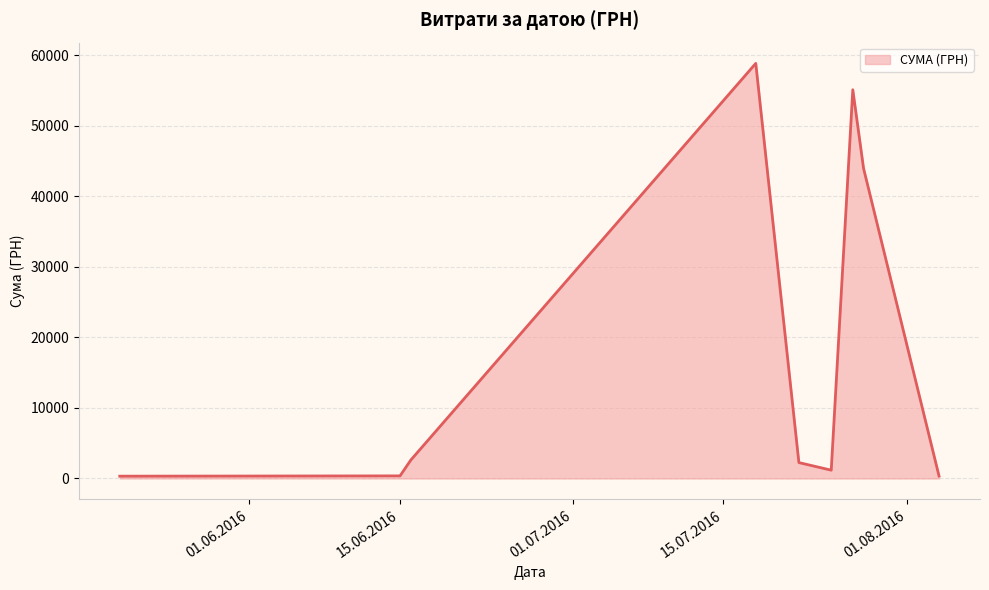

What is the maximum value shown in the chart?

58840.0